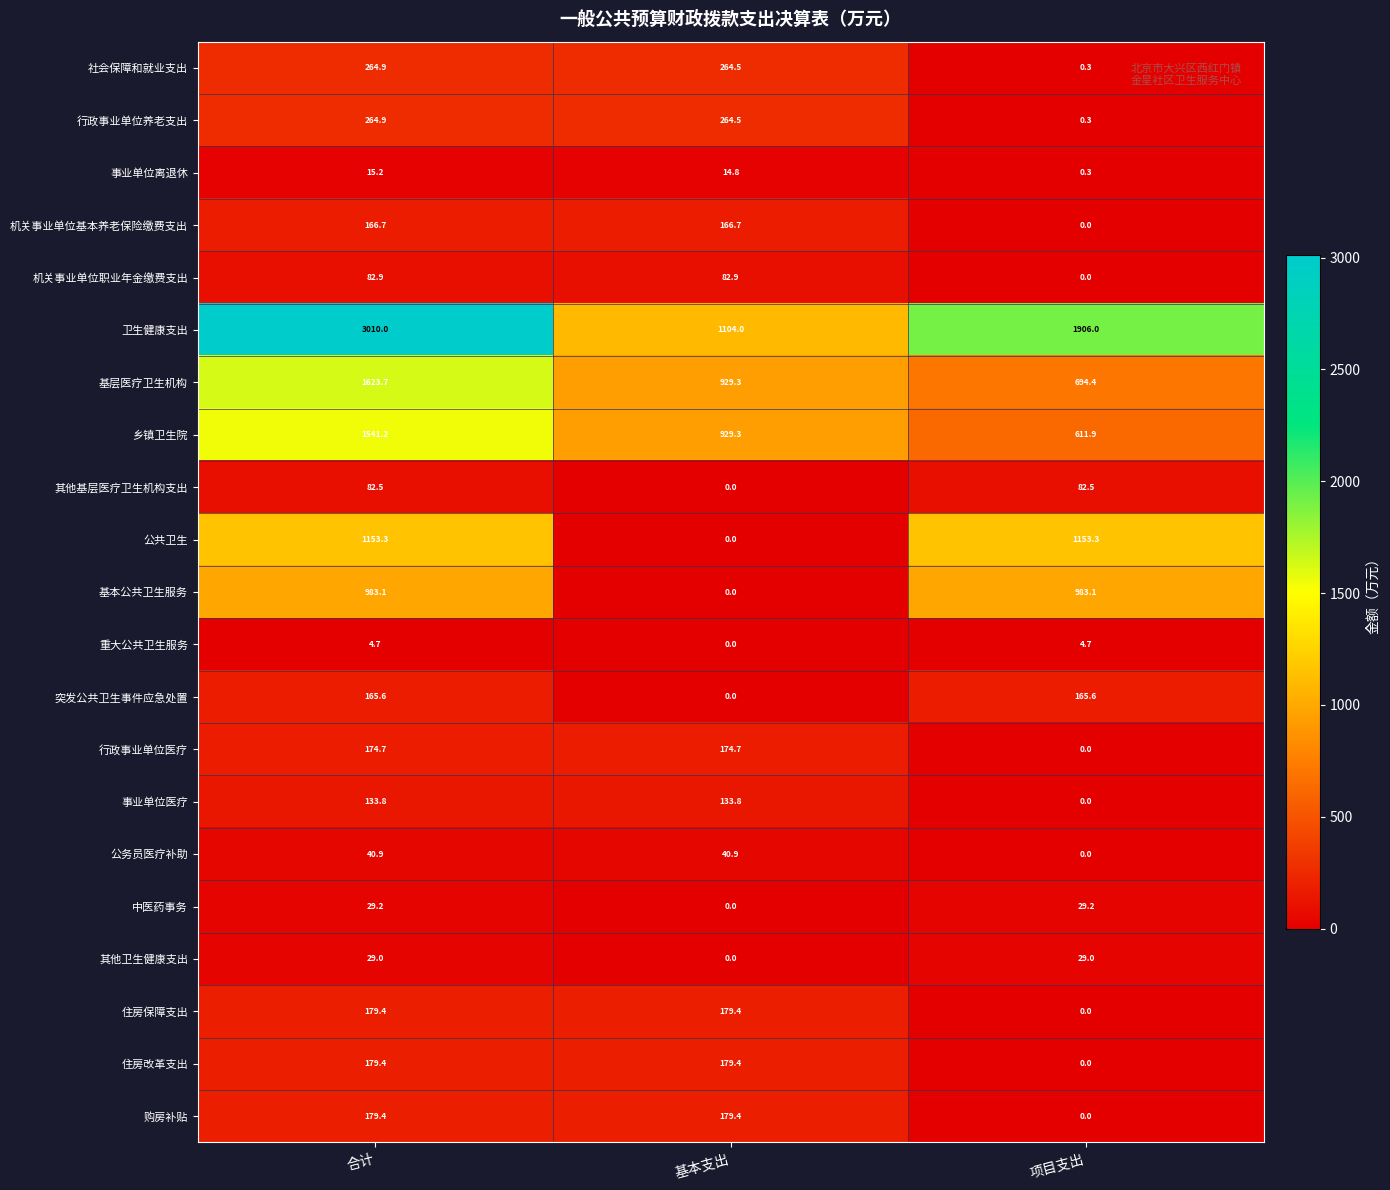

What is the maximum value shown in the chart?

3010.0